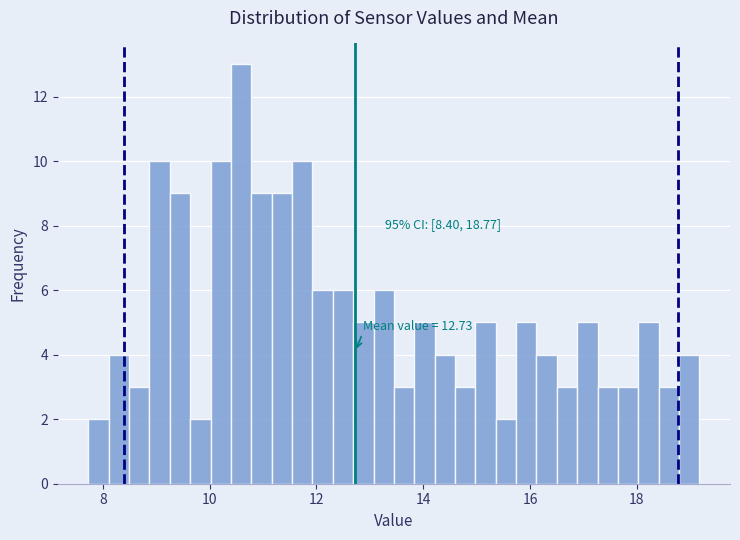

Read against the x-axis, roughly where is the centre of the tallest bar?

10.6